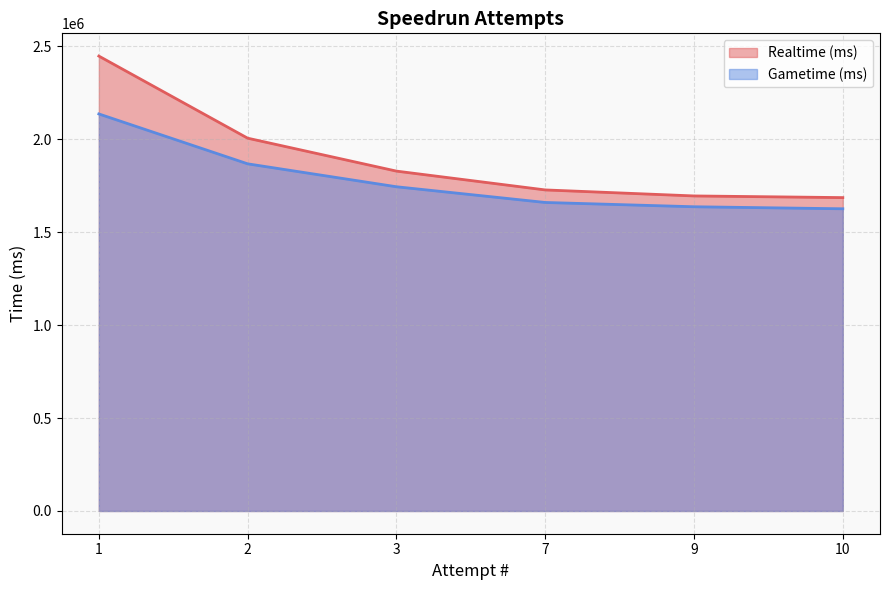

What is the total value across all series at 1?

4582647